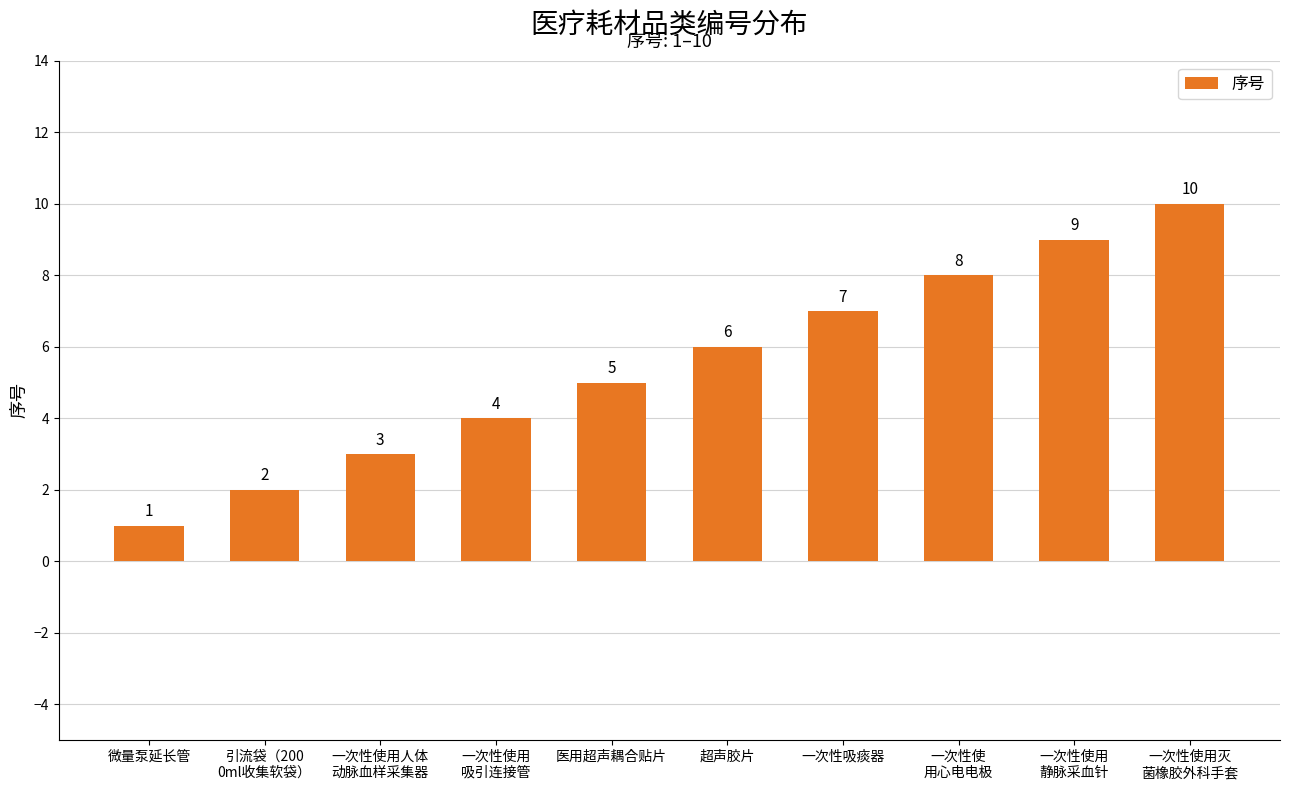

The value at 医用超声耦合贴片 is 3. True or false?

False